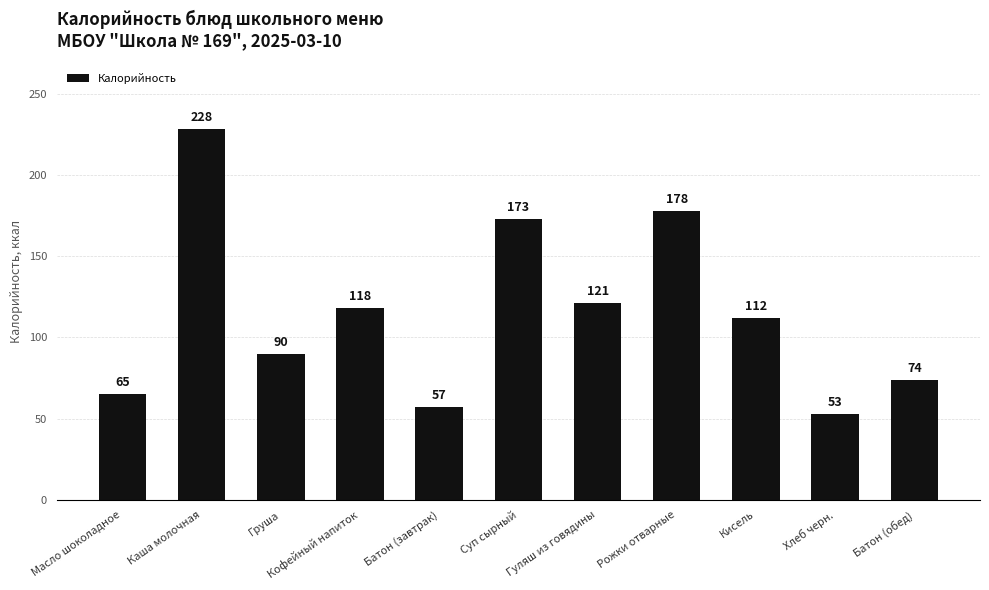

What is the ratio of the value at Гуляш из говядины to the value at Каша молочная?

0.5